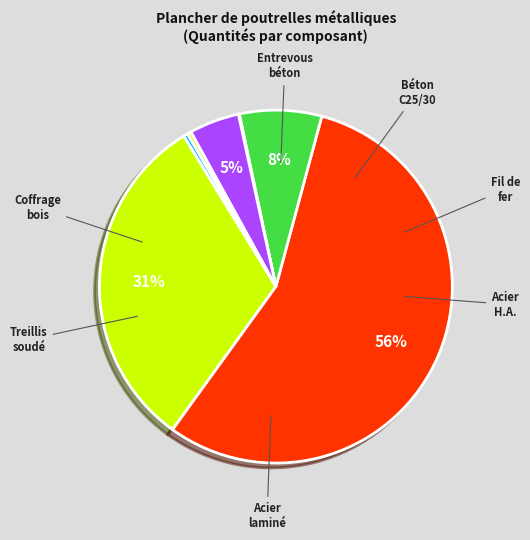

Which category has the smallest portion of the pie?

Fil de fer galvanisé